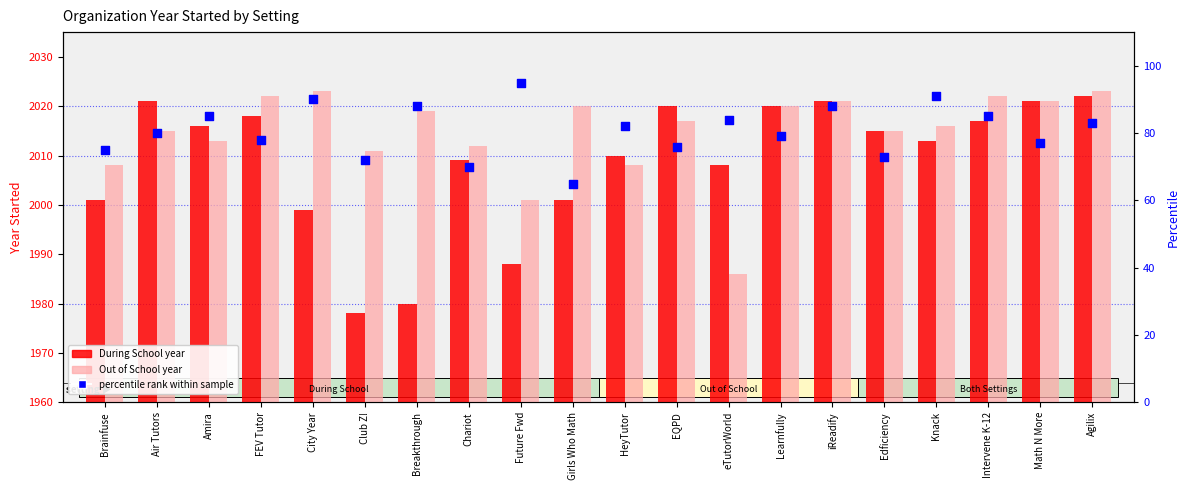

Which series contains the lowest Y value?

percentile rank within sample